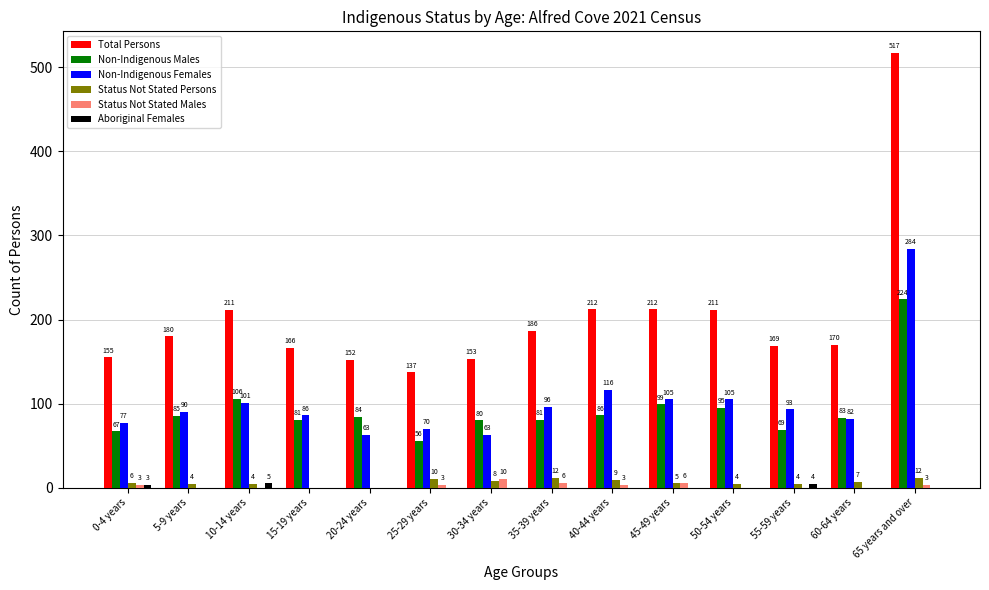

Which series changed the most between 30-34 years and 65 years and over?

Total Persons